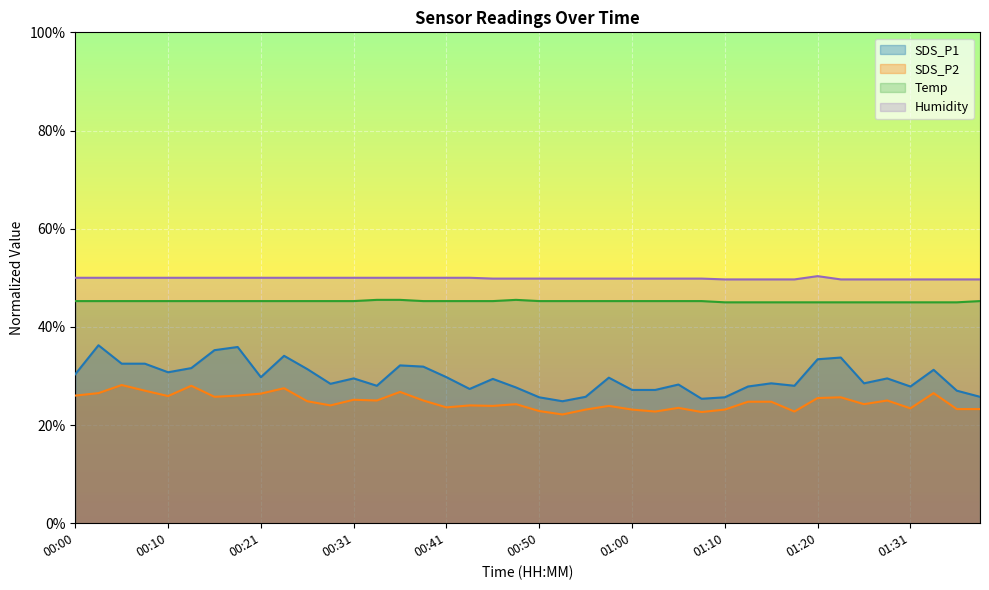

Does the chart display data point markers on the line(s)?

No